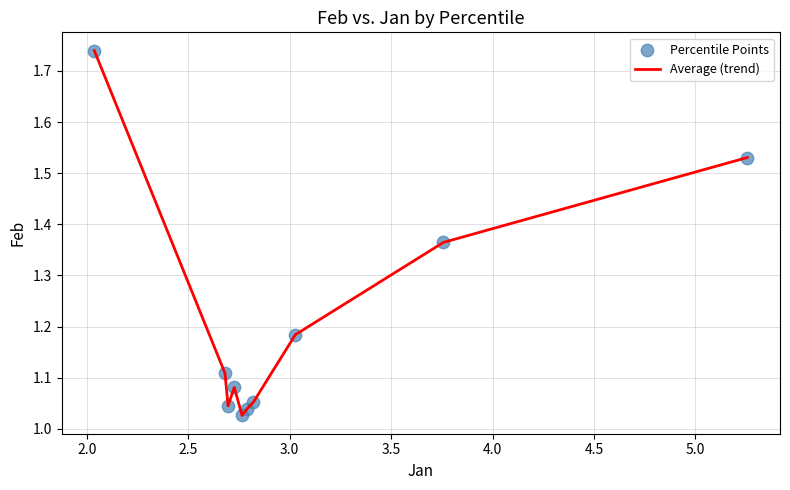

What is the difference between the maximum and minimum values?

0.7